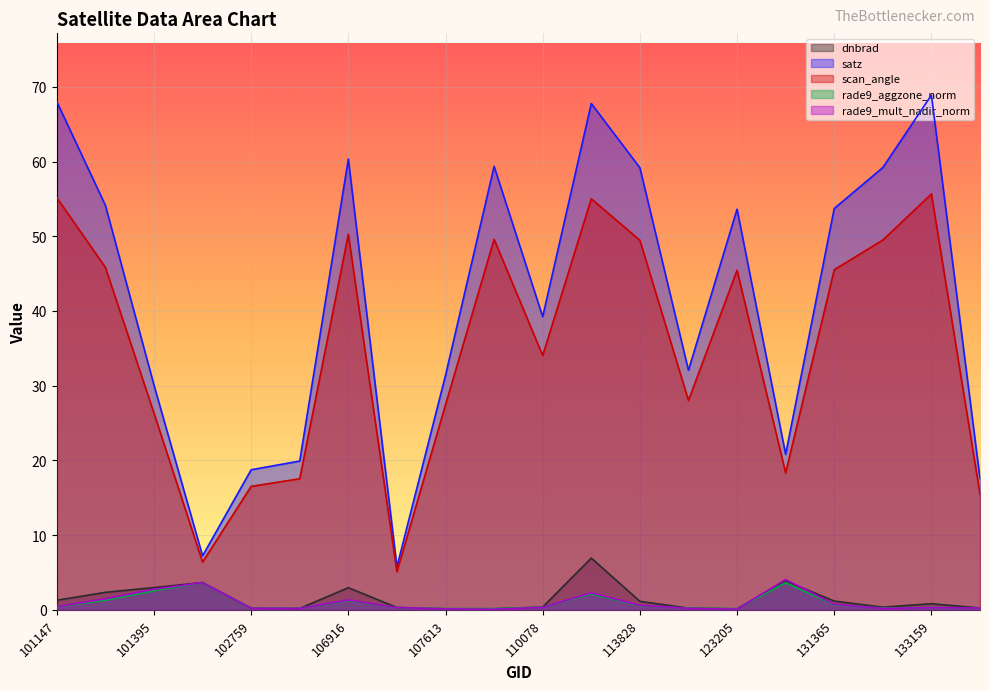

The dnbrad series shows 1.1 at 113828. True or false?

True